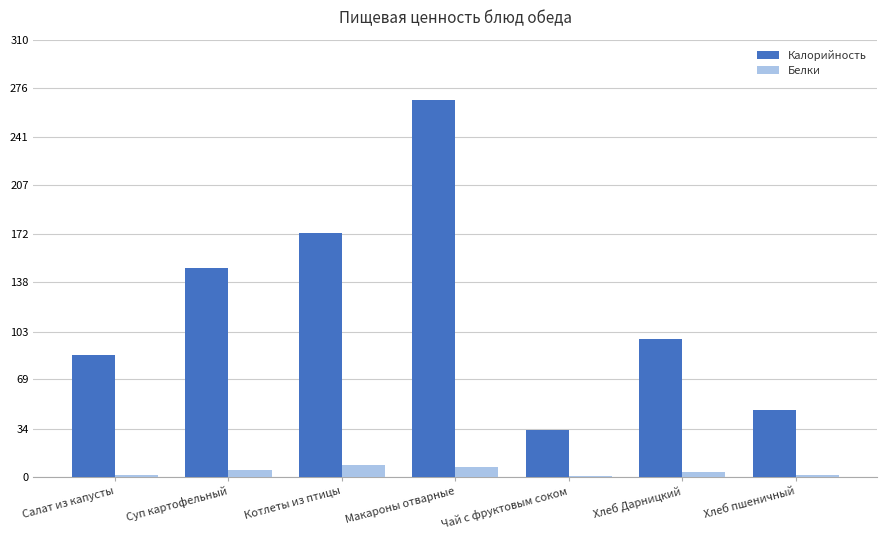

Which category has the highest value in the Калорийность series?

Макароны отварные